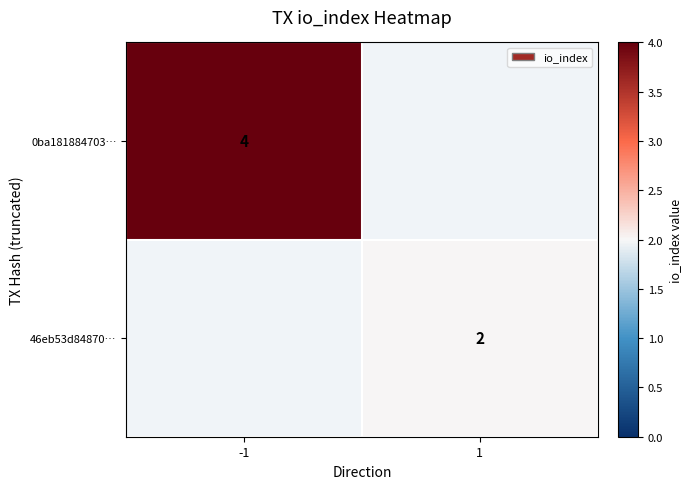

How many distinct data groups are displayed?

2